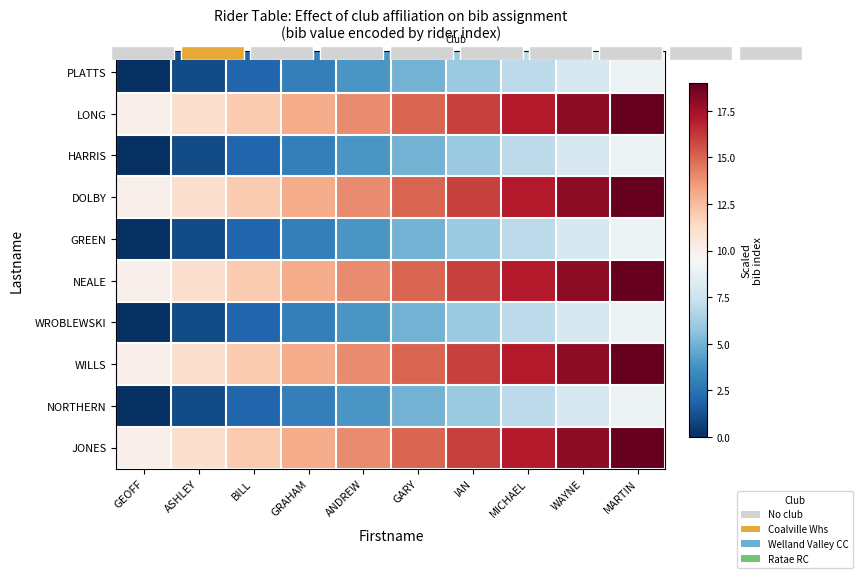

Count the number of categories in the chart.

10